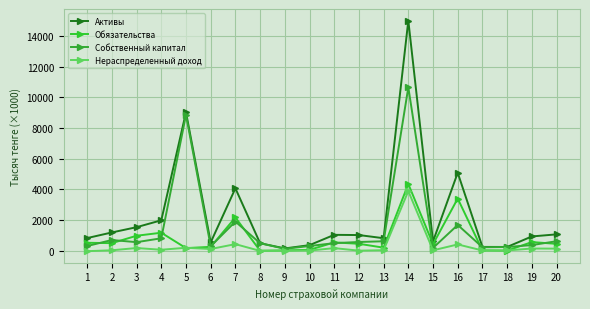

Read the Собственный капитал value at 11.

493.5